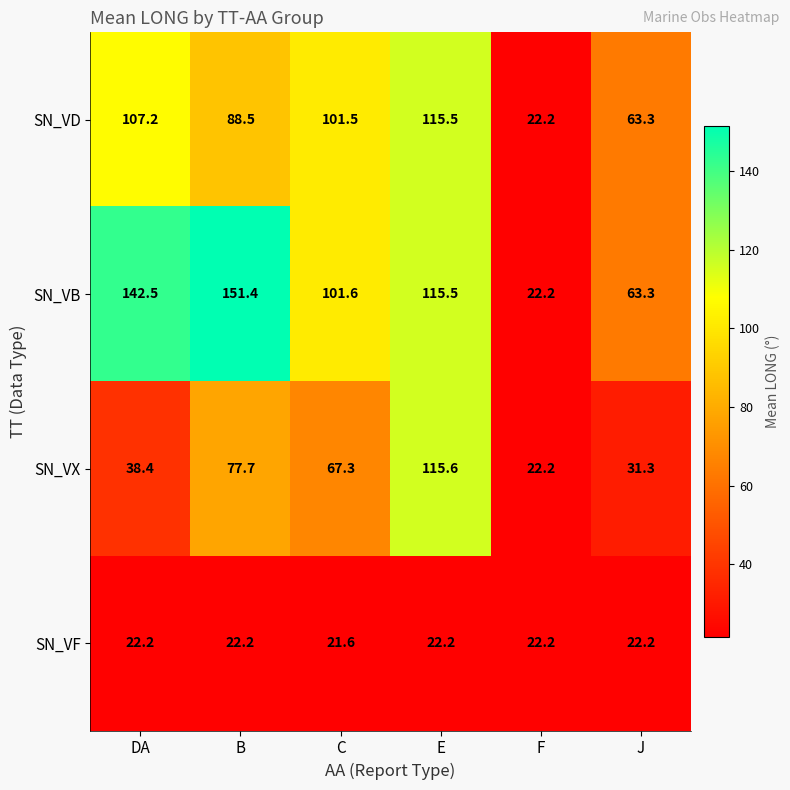

Rank the series by their average value, from highest to lowest.

SN_VB, SN_VD, SN_VX, SN_VF